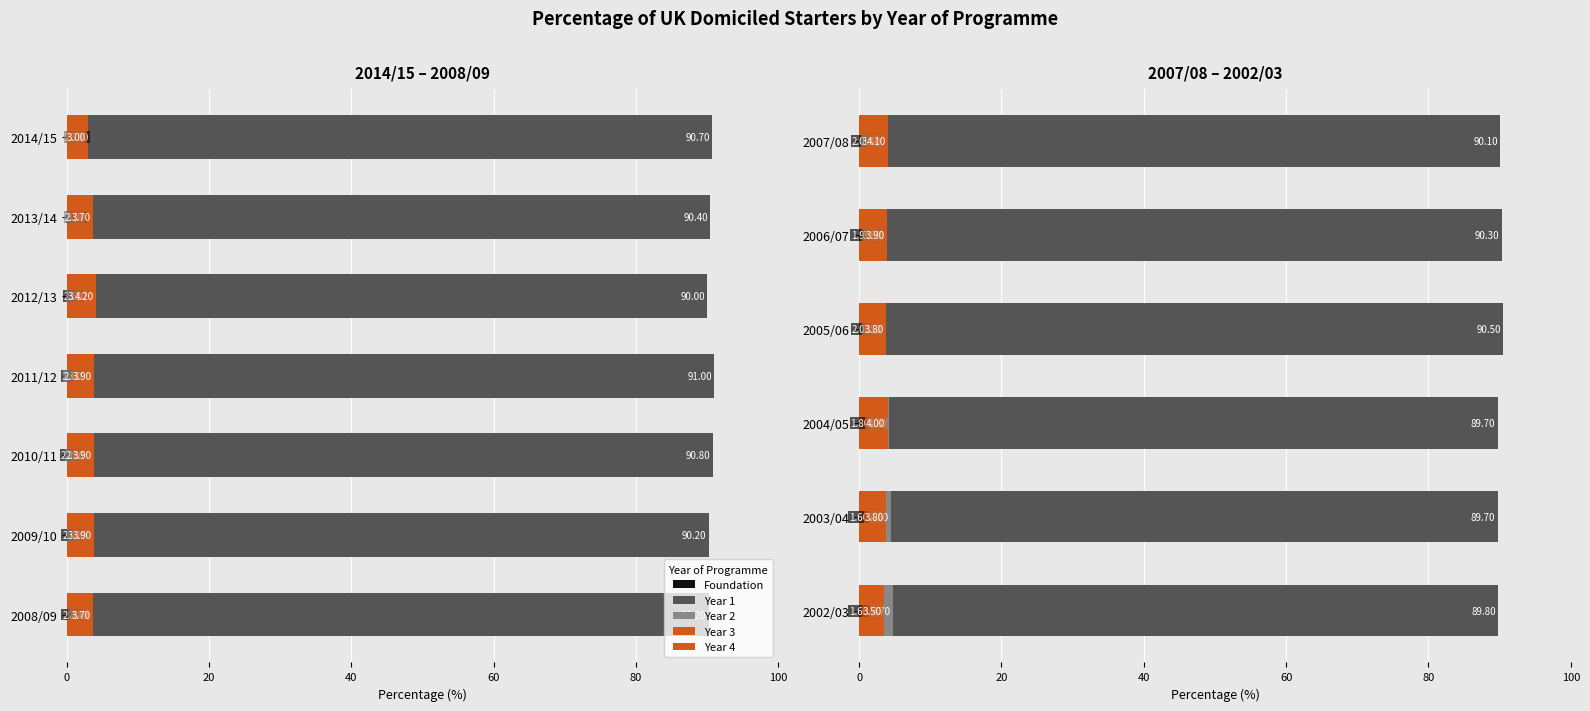

What is the total value across all series at 2002/03?

100.0